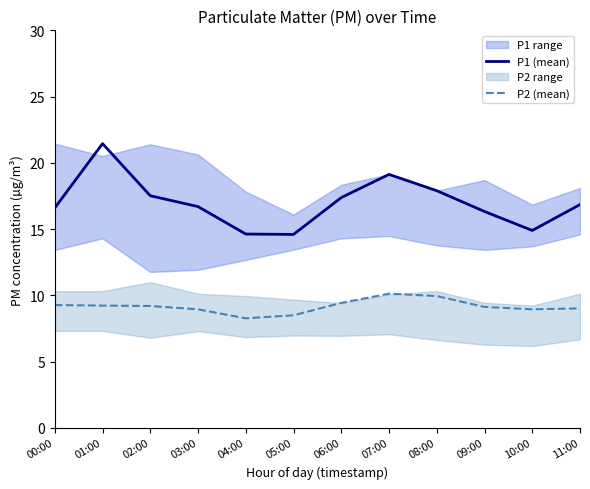

What is the maximum value shown in the chart?

21.4